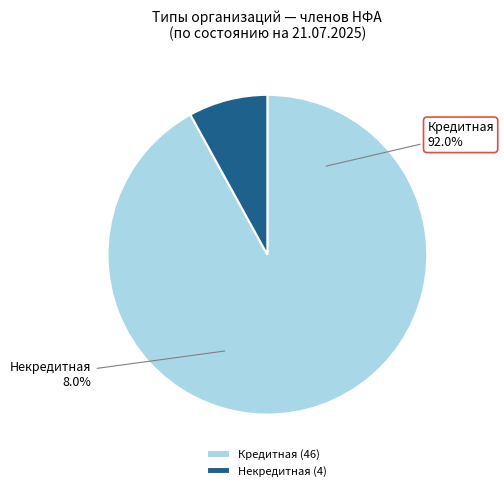

Is the sum of Кредитная and Некредитная greater than half?

Yes